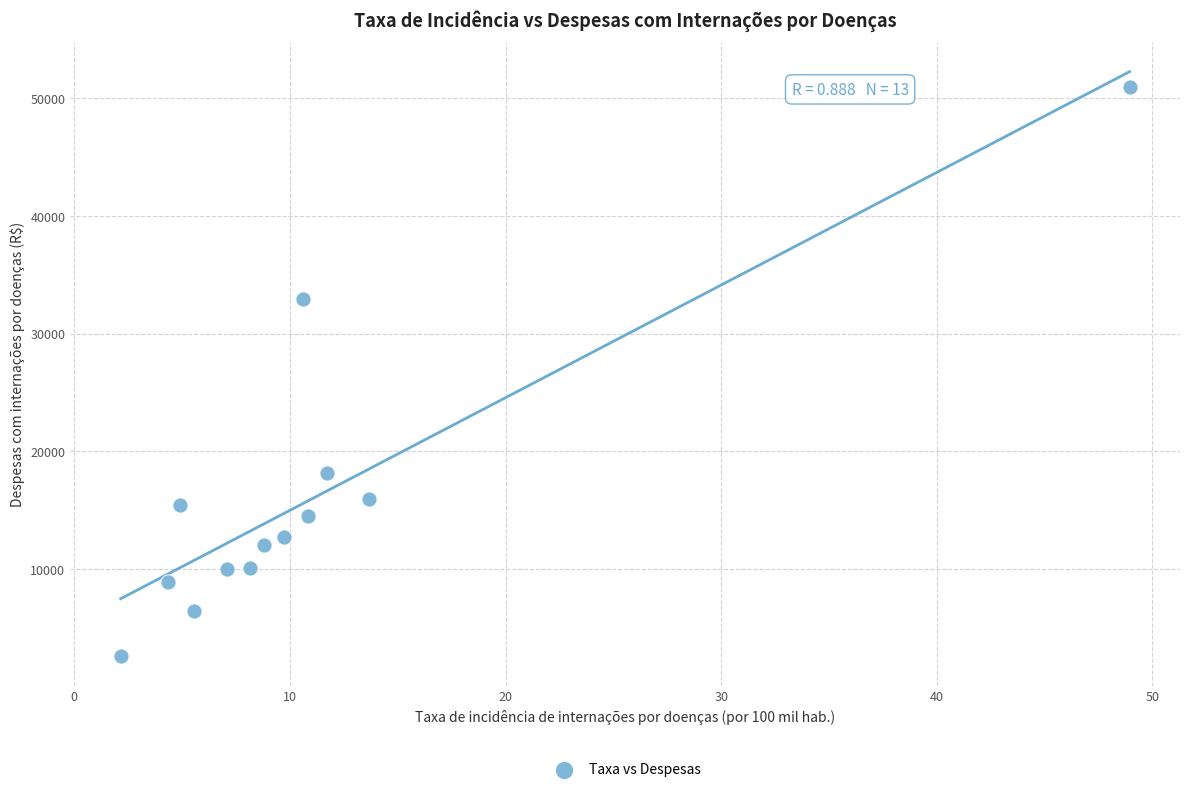

What Y value in the scatter plot is closest to 26763?

32963.7